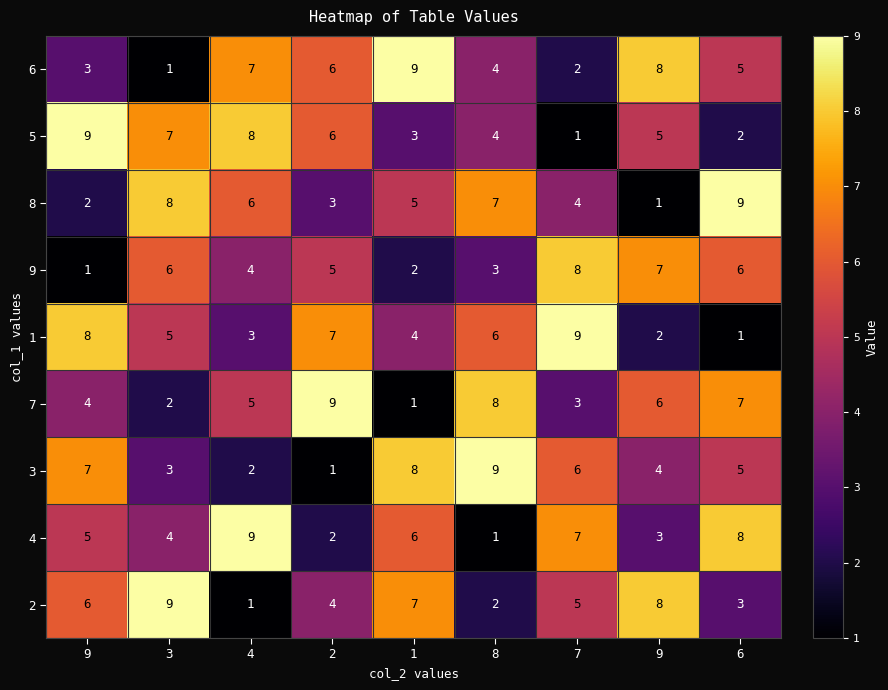

What is the greatest value displayed?

9